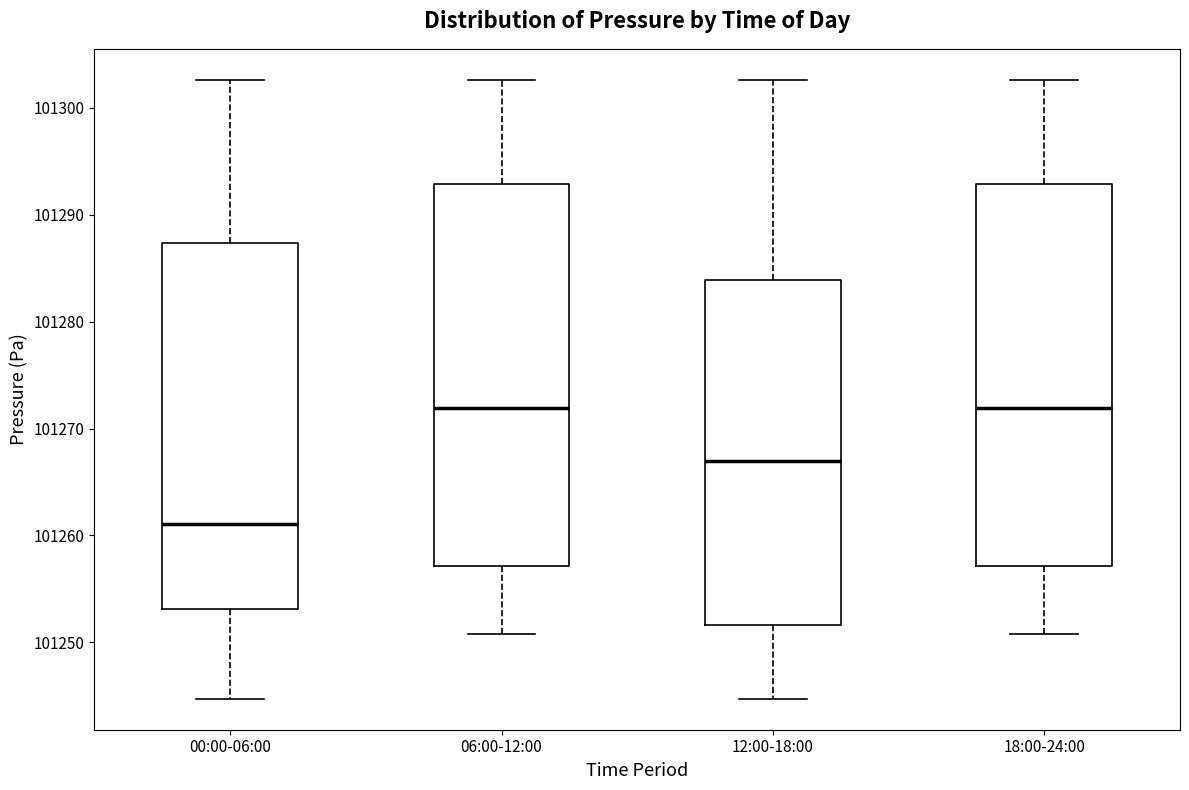

Reading left to right, transcribe this box plot: for each box, give where its median line is, the range the box spans, and where its two whiskers end, as read against the y-axis. The values are not printed on the chart, so give them approximately, as read against the axis.

00:00-06:00: median 101261, box 101253 to 101287, whiskers 101245 to 101303
06:00-12:00: median 101272, box 101257 to 101293, whiskers 101251 to 101303
12:00-18:00: median 101267, box 101252 to 101284, whiskers 101245 to 101303
18:00-24:00: median 101272, box 101257 to 101293, whiskers 101251 to 101303